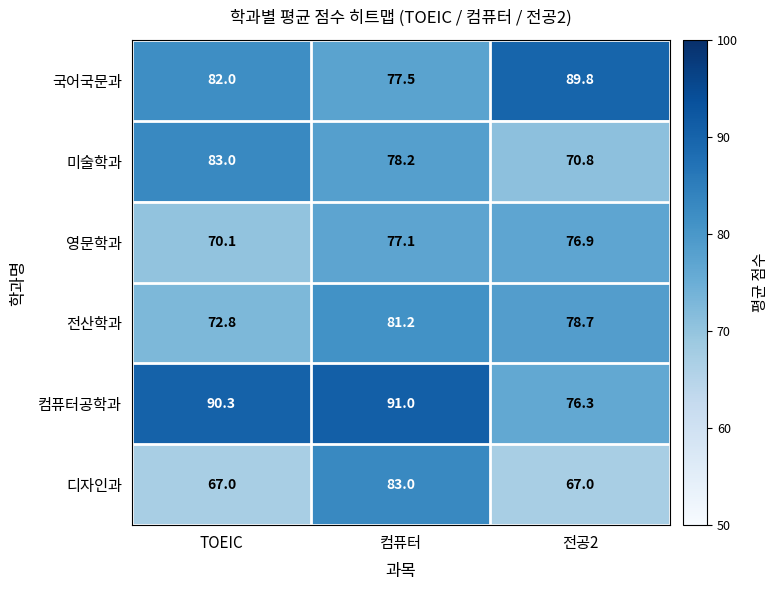

What value does the 전산학과 series have at 전공2?

78.7